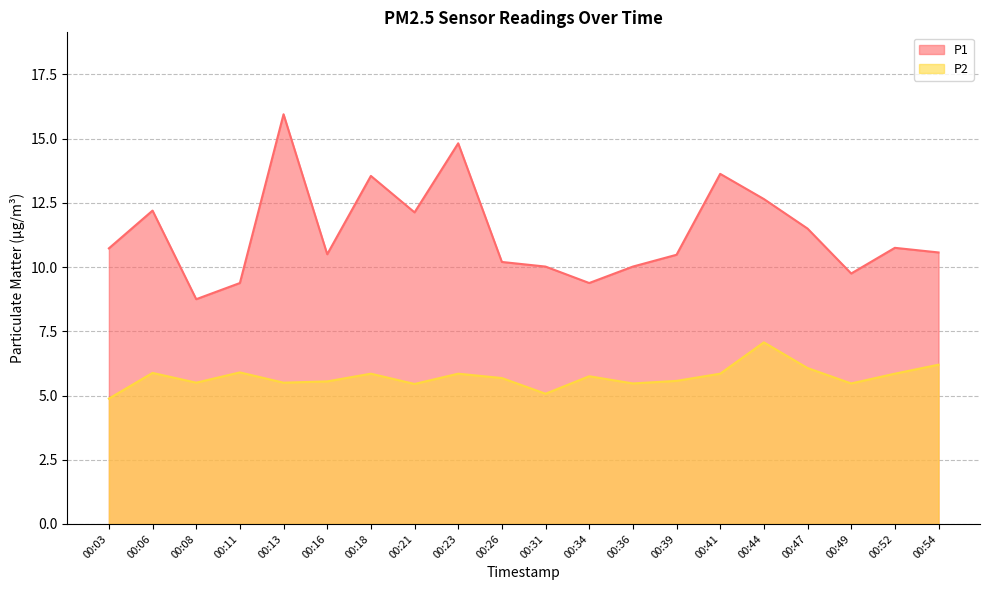

Reading left to right, extract all data points from this chart.

P1: 10.7	12.2	8.8	9.4	15.9	10.5	13.6	12.1	14.8	10.2	10.0	9.4	10.0	10.5	13.6	12.7	11.5	9.8	10.8	10.6
P2: 4.9	5.9	5.5	5.9	5.5	5.5	5.8	5.5	5.8	5.7	5.1	5.8	5.5	5.6	5.8	7.1	6.1	5.5	5.8	6.2